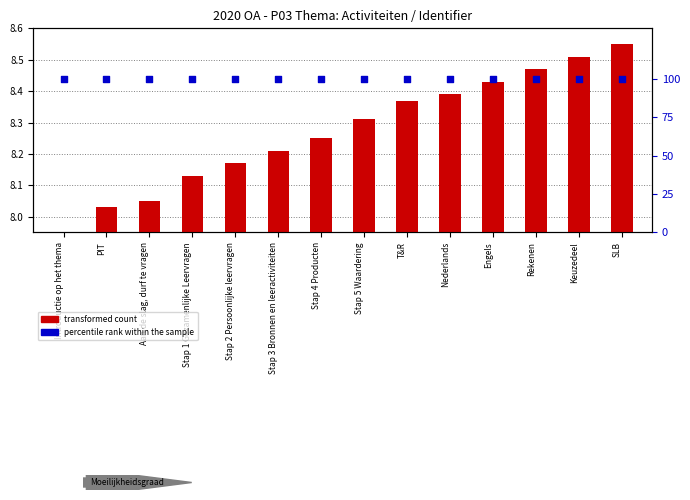

Which series reaches the maximum Y coordinate?

percentile rank within the sample